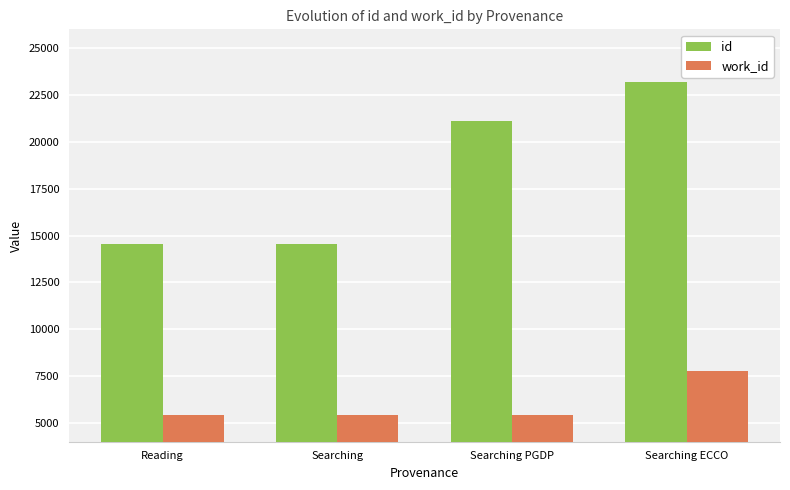

What is the value of the work_id bar at the 1st from the left?

5442